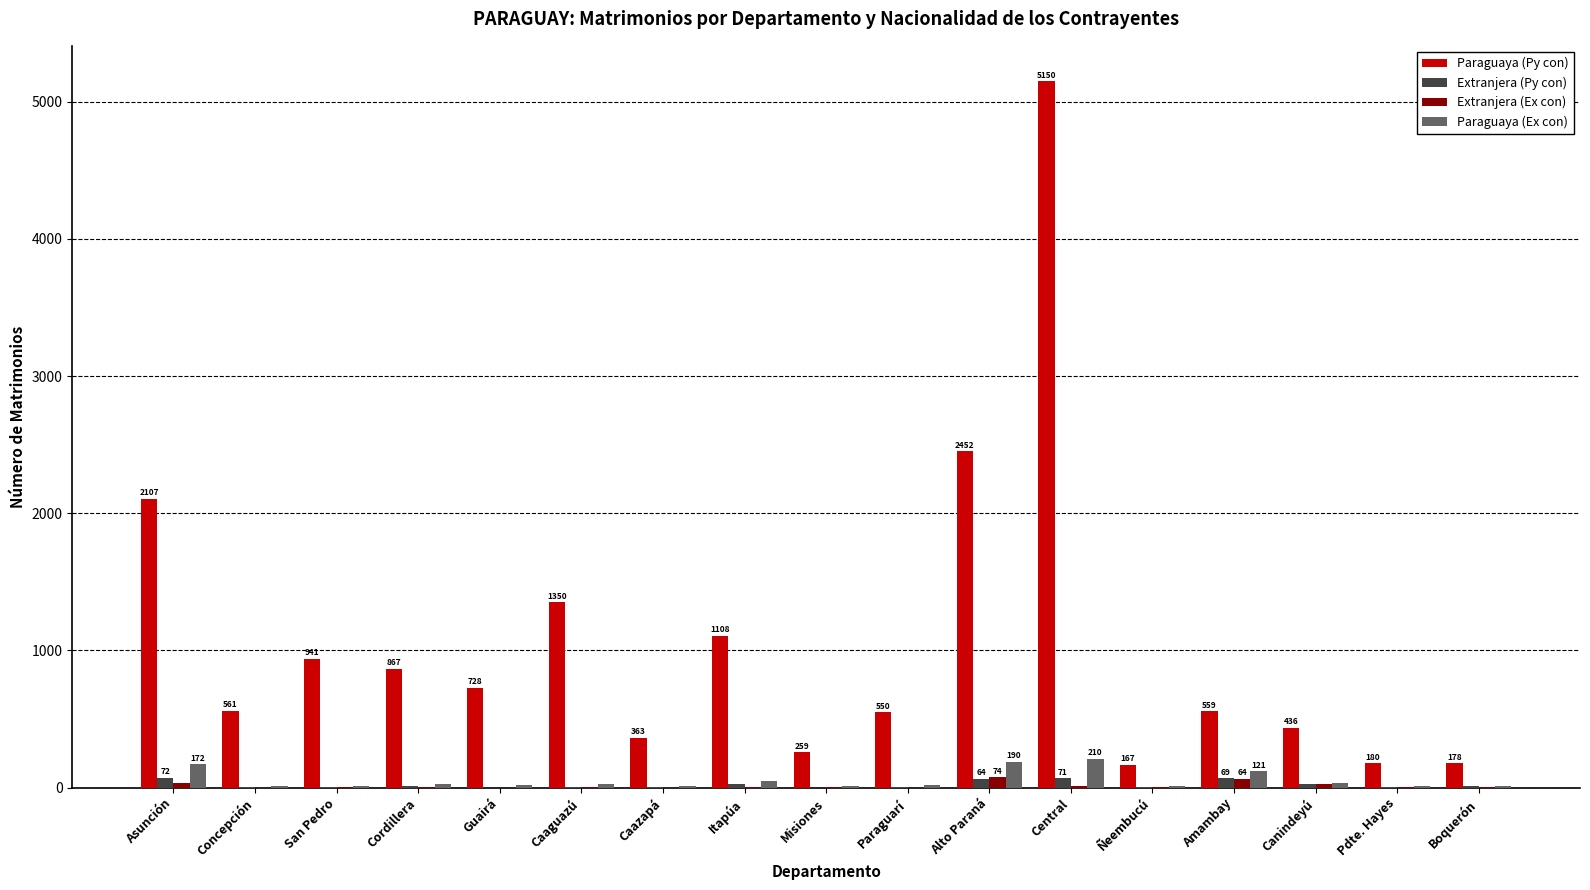

The value of Extranjera (Py con) at Paraguarí is 6. True or false?

True